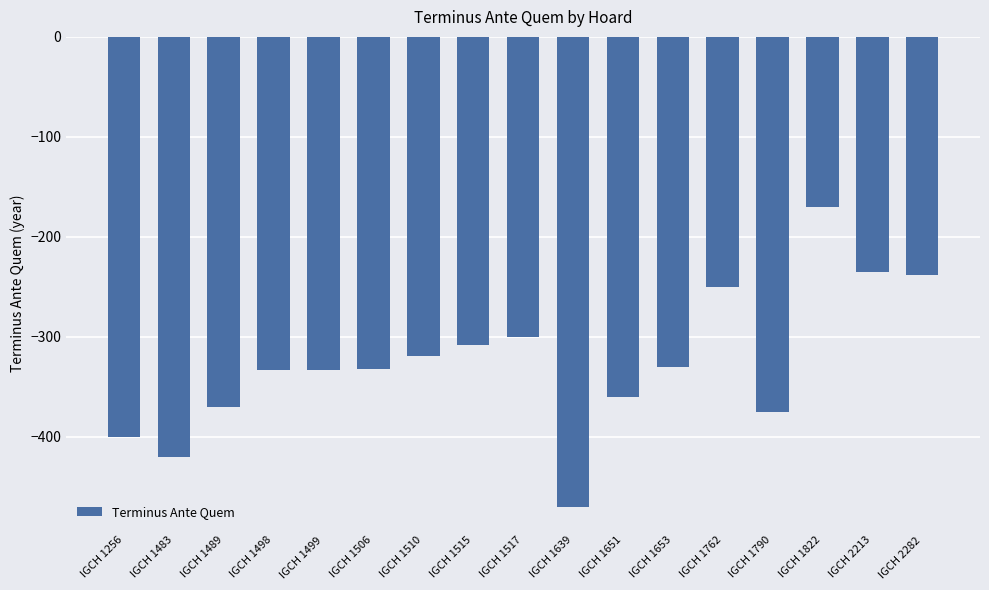

The value at IGCH 2282 is -369. True or false?

False